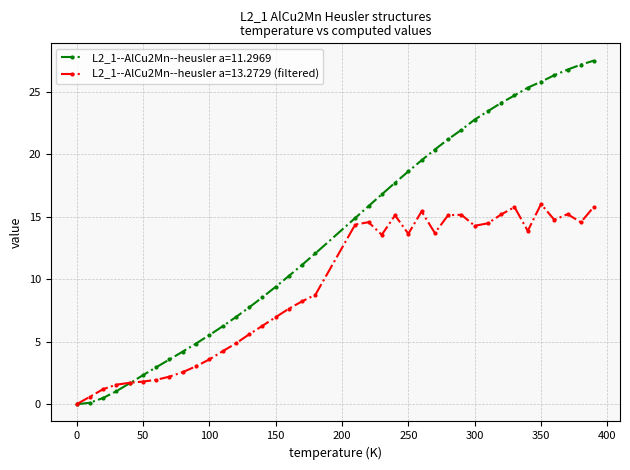

What is the maximum value for L2_1--AlCu2Mn--heusler a=11.2969?

27.5